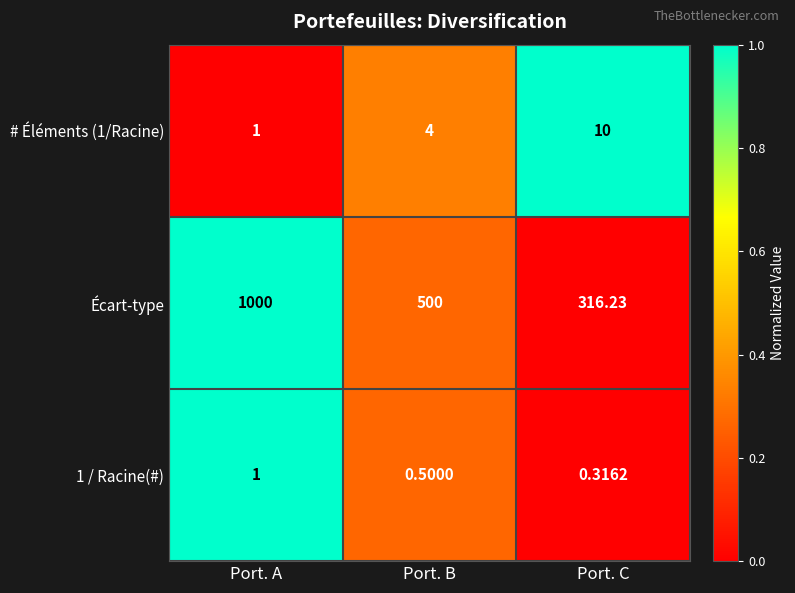

Which label corresponds to the smallest value in the chart?

Port. C